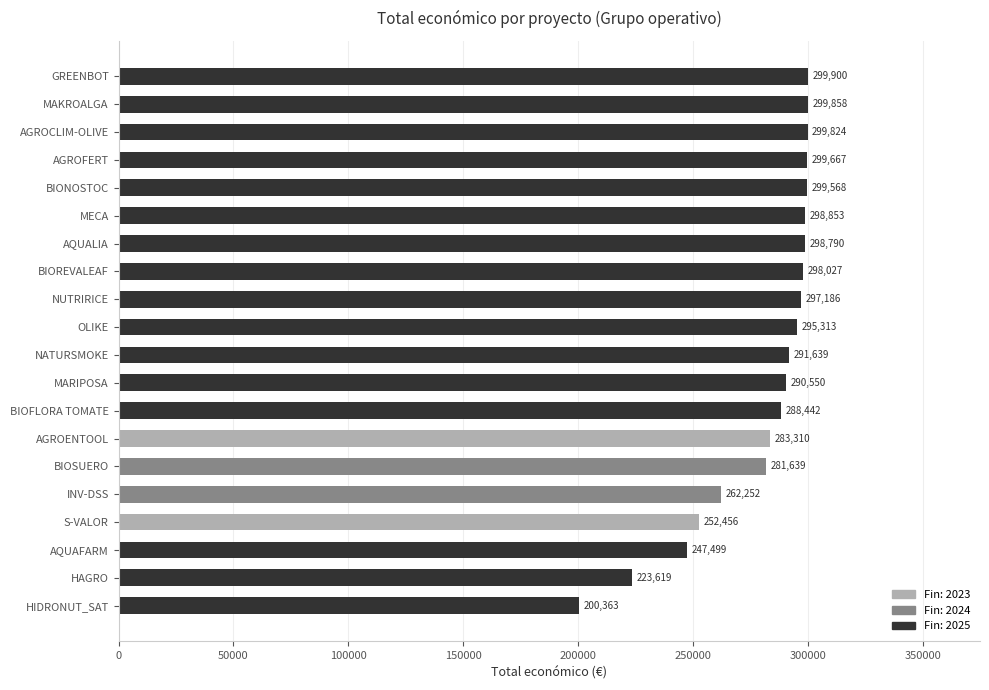

What is the change in value from MARIPOSA to GREENBOT?

+9350